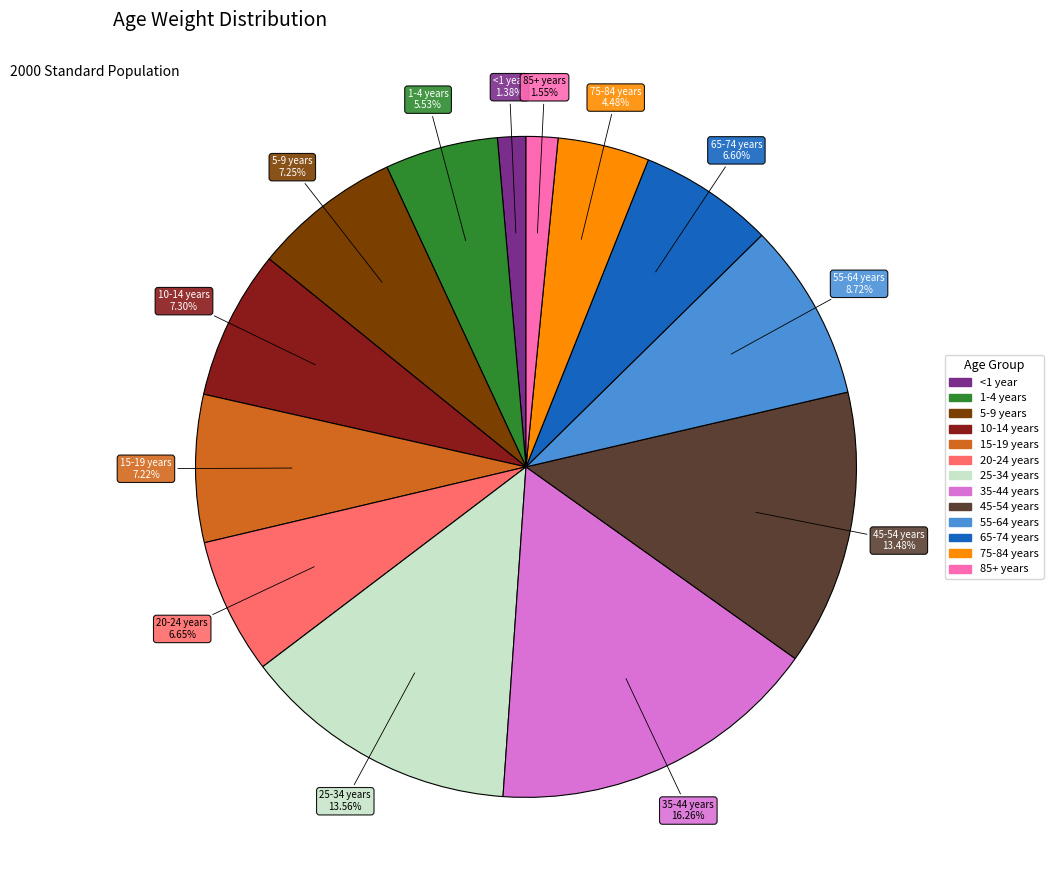

Is 75-84 years the majority of the pie?

No